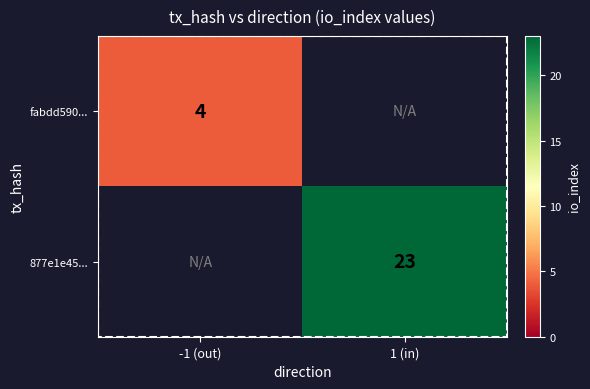

Is it true that fabdd590... equals 4 at -1 (out)?

True